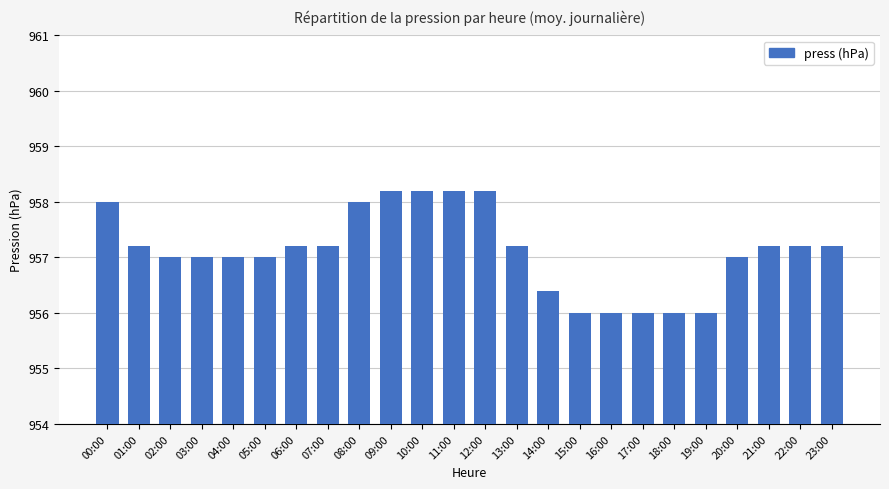

What is the approximate value at 03:00?

957.0